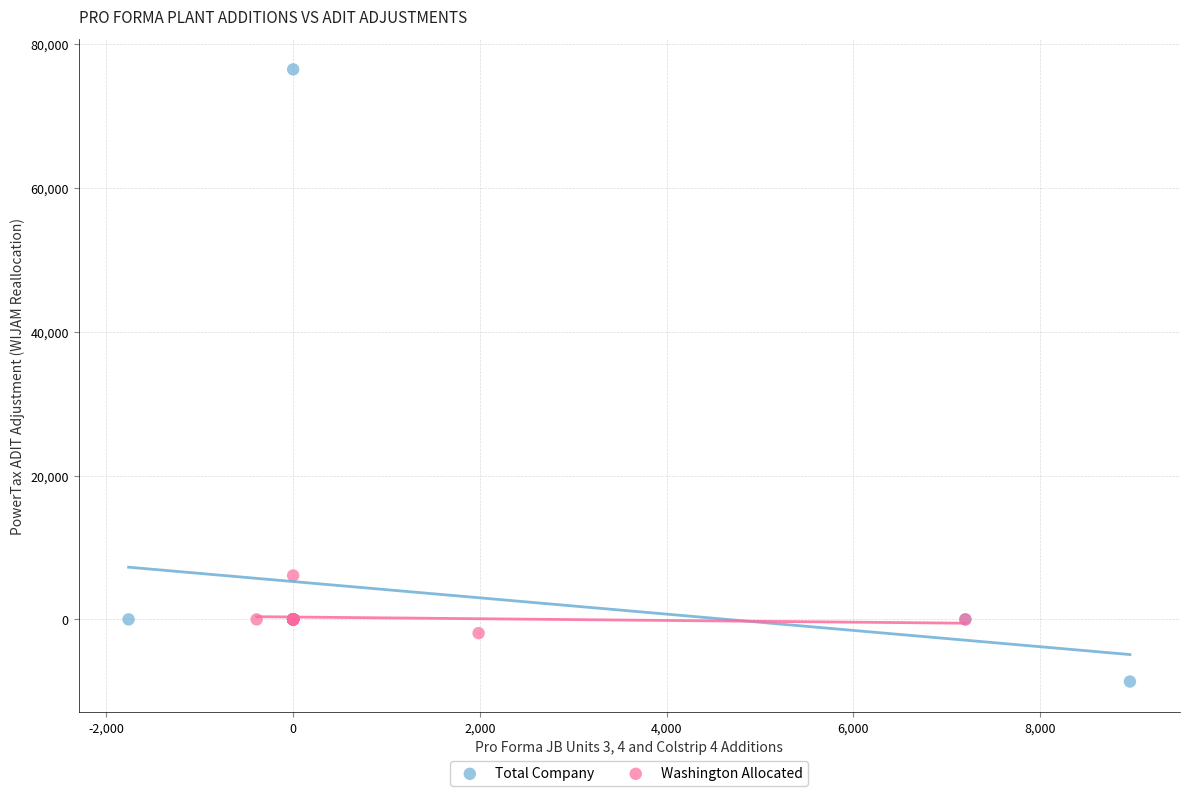

Which series reaches the maximum Y coordinate?

Total Company